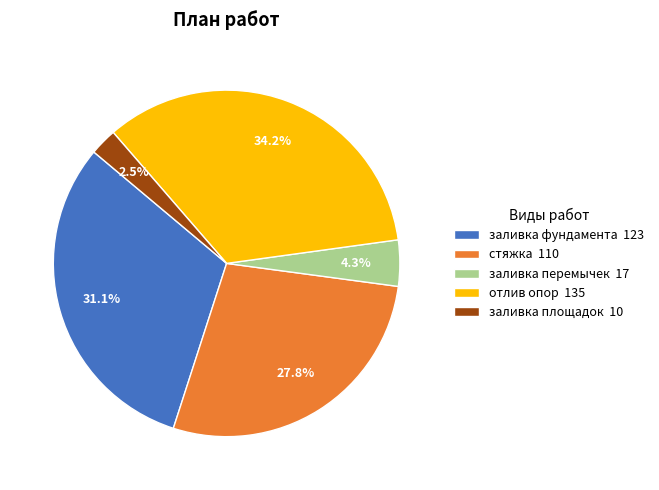

Rank the categories by value from highest to lowest.

отлив опор, заливка фундамента, стяжка, заливка перемычек, заливка площадок